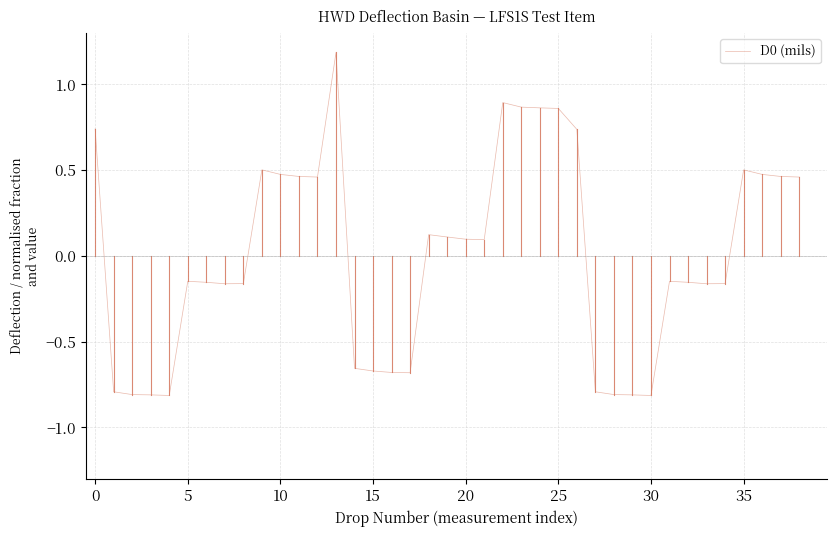

How many lines are shown in the chart?

1